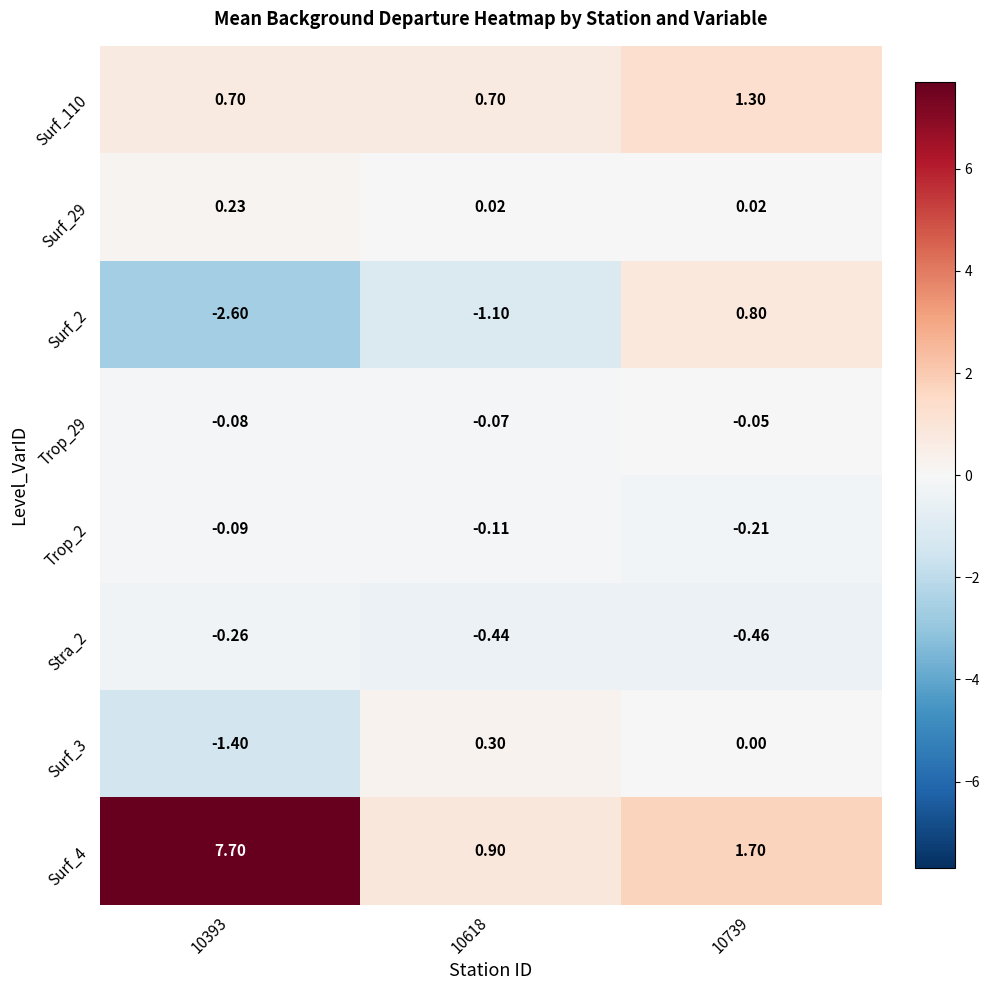

How many distinct data groups are displayed?

8